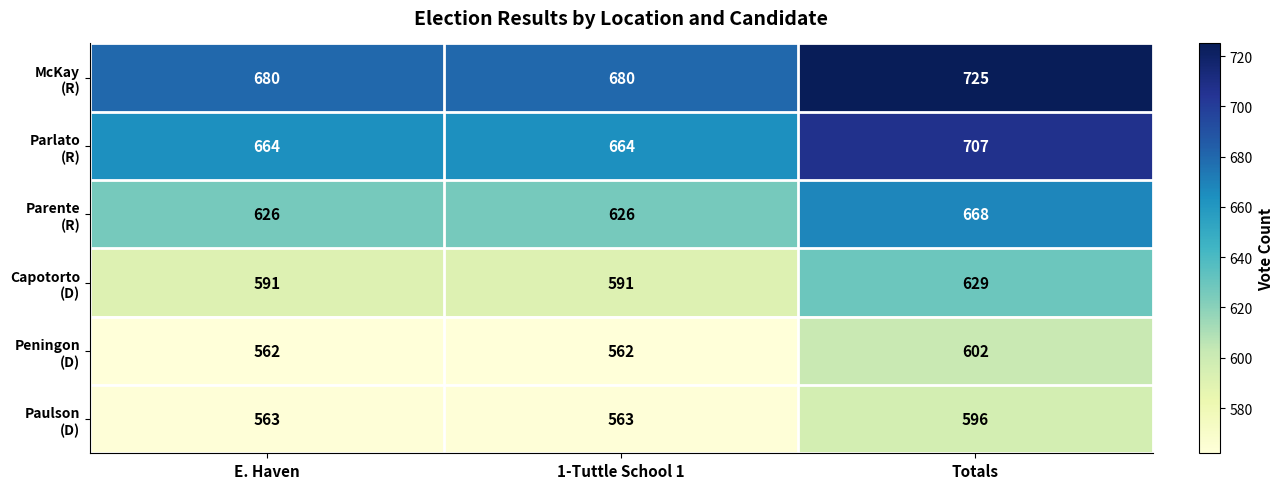

At how many categories does at least one series exceed 646?

3